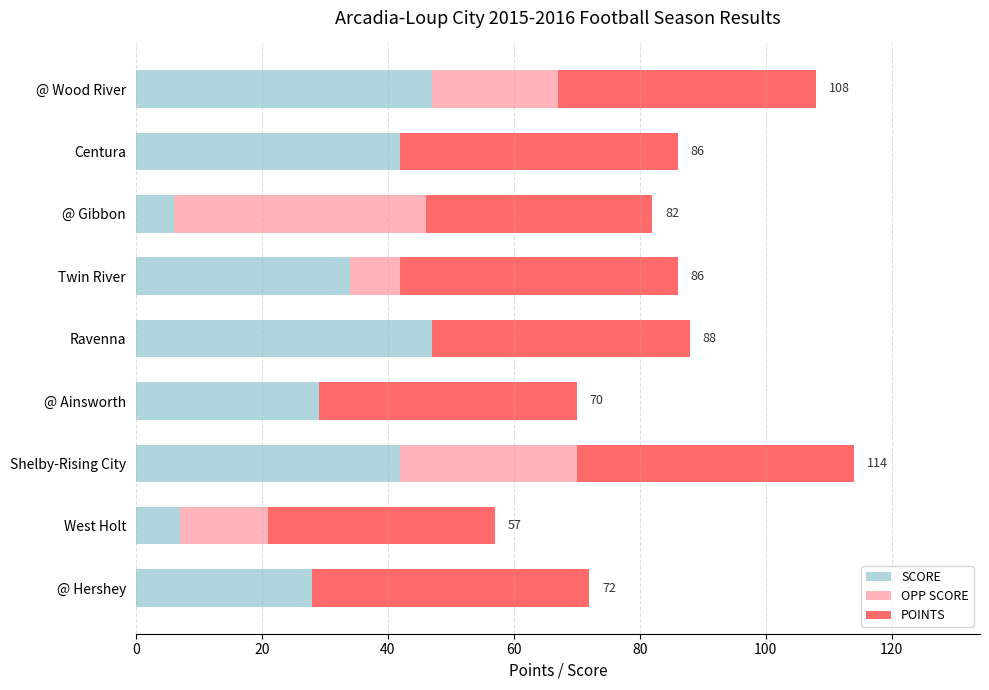

What is the highest value of the SCORE series?

47